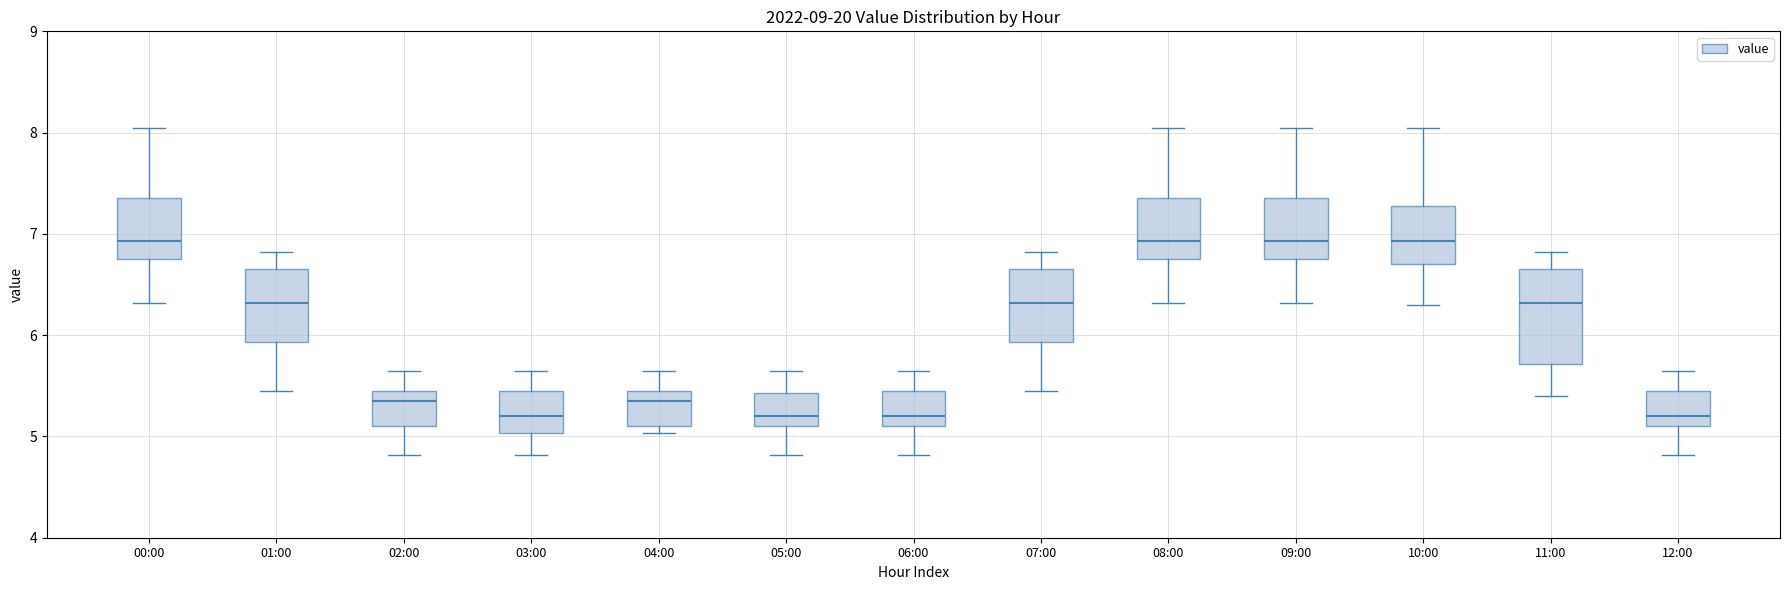

Which box is the tallest, from its lower edge to its upper edge?

11:00